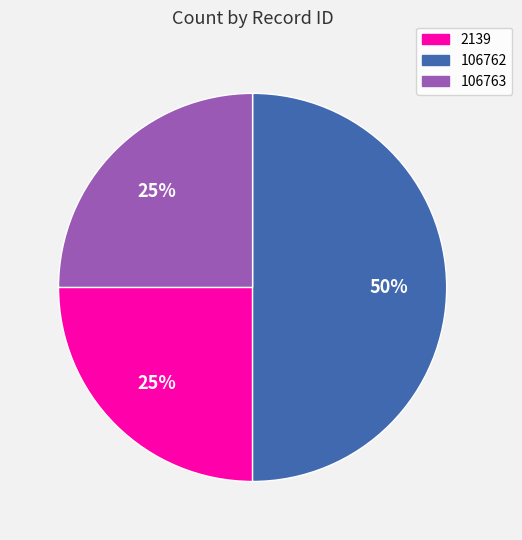

Does 106763 represent more than half of the total?

No